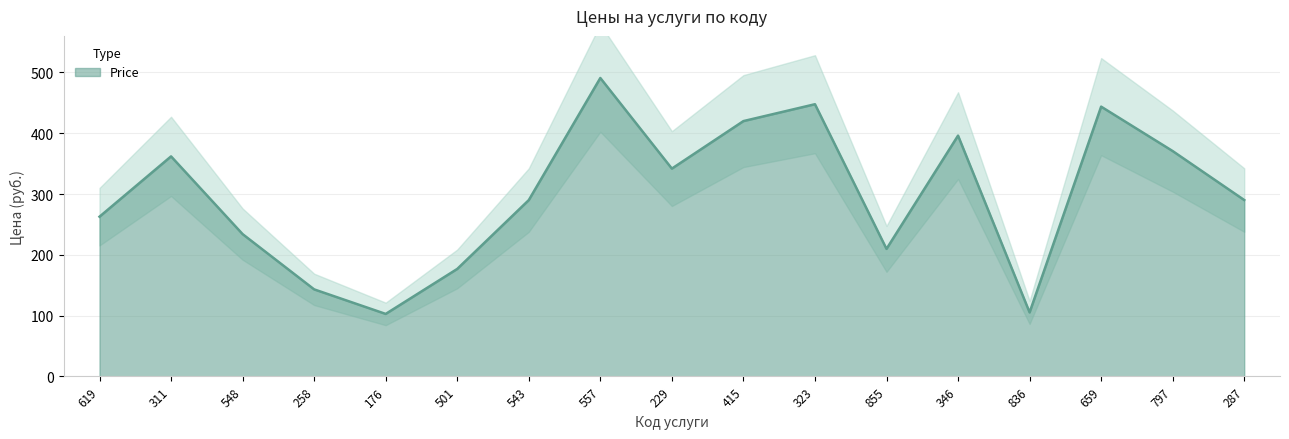

How many data points are above 290?

9